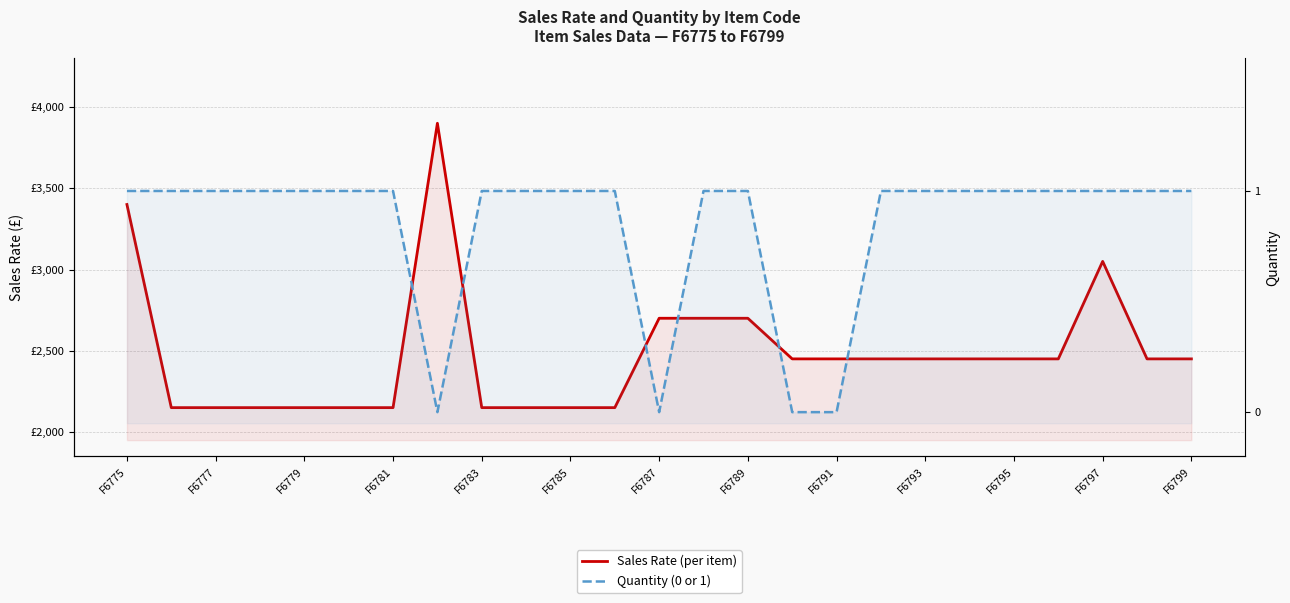

How many data points in Sales Rate (per item) are above 2450?

6